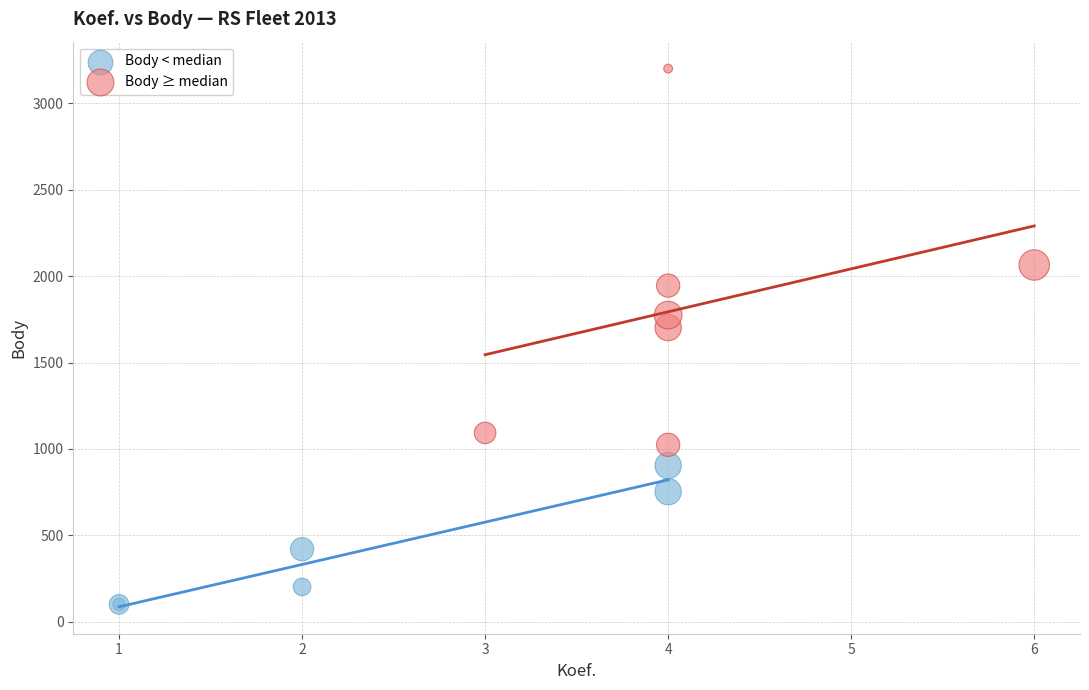

Which series contains the highest Y value?

Body ≥ median